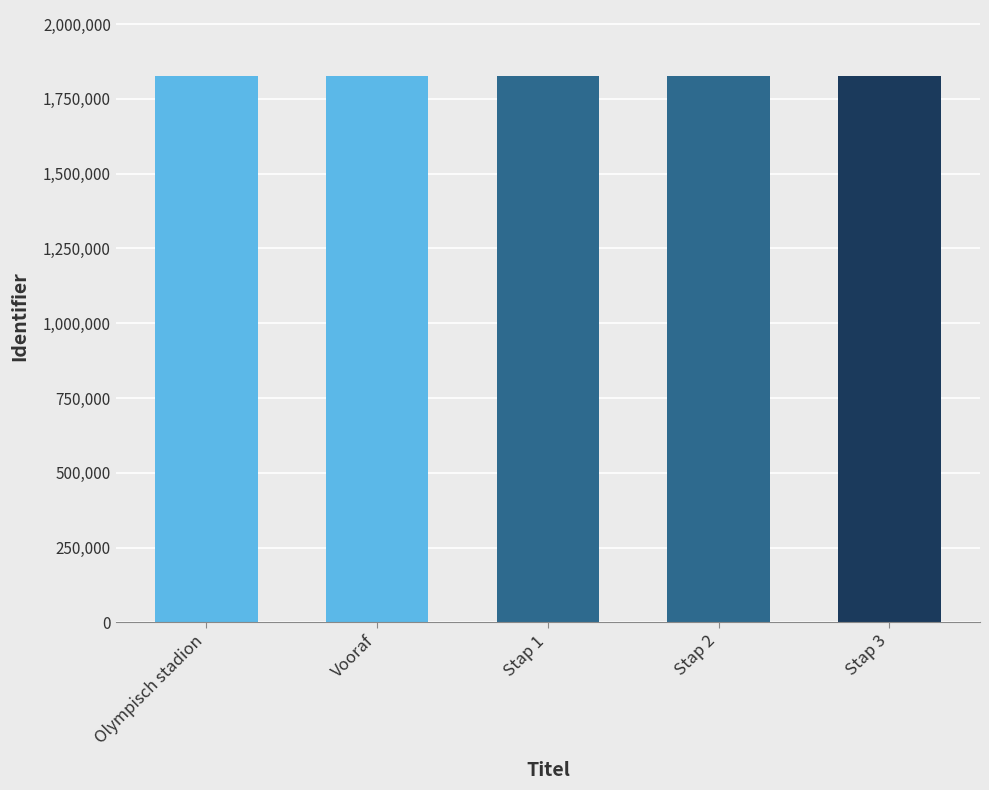

Approximately how many times larger is the value at Vooraf compared to Olympisch stadion?

1.0